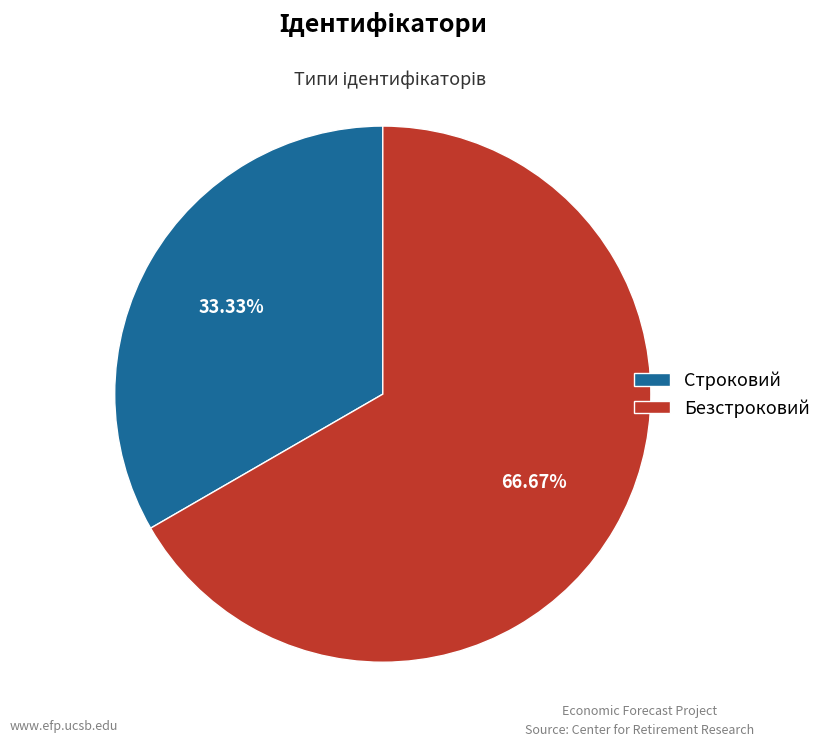

What percentage is the Безстроковий slice, to the nearest percent?

67%